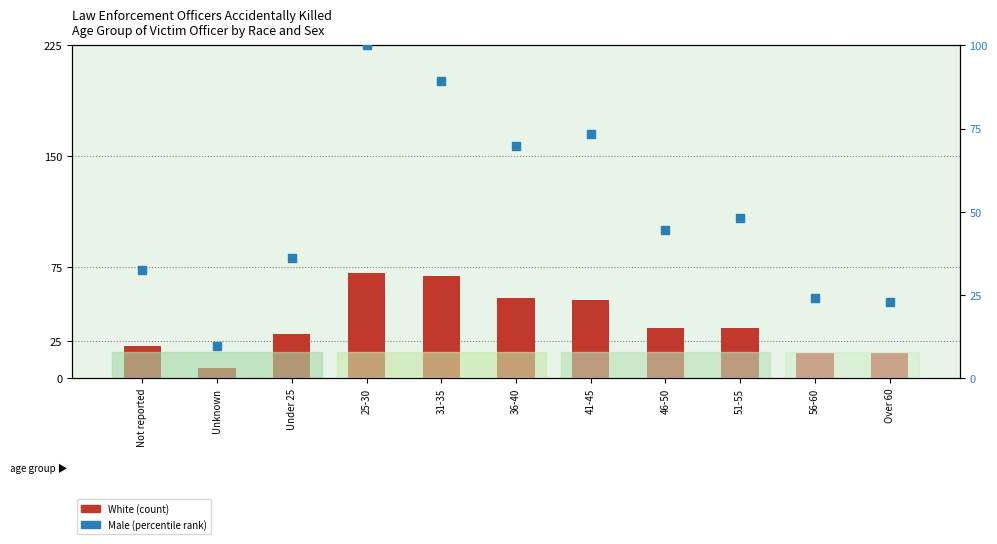

Is the value of White at 56-60 greater than the value of Male at 25-30?

No